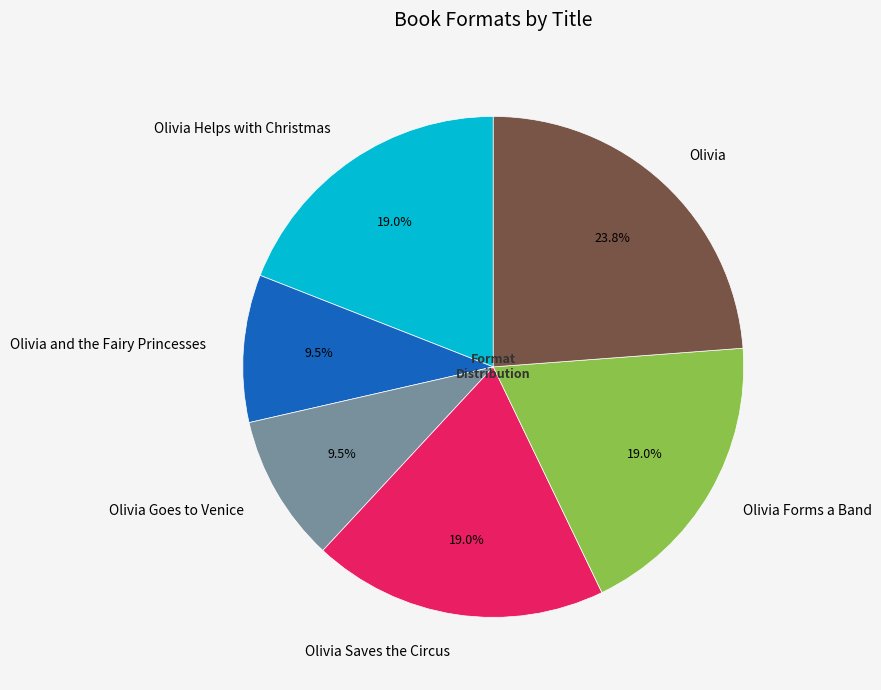

To the nearest percent, what is the difference between the Olivia Forms a Band and Olivia and the Fairy Princesses slice percentages?

10%